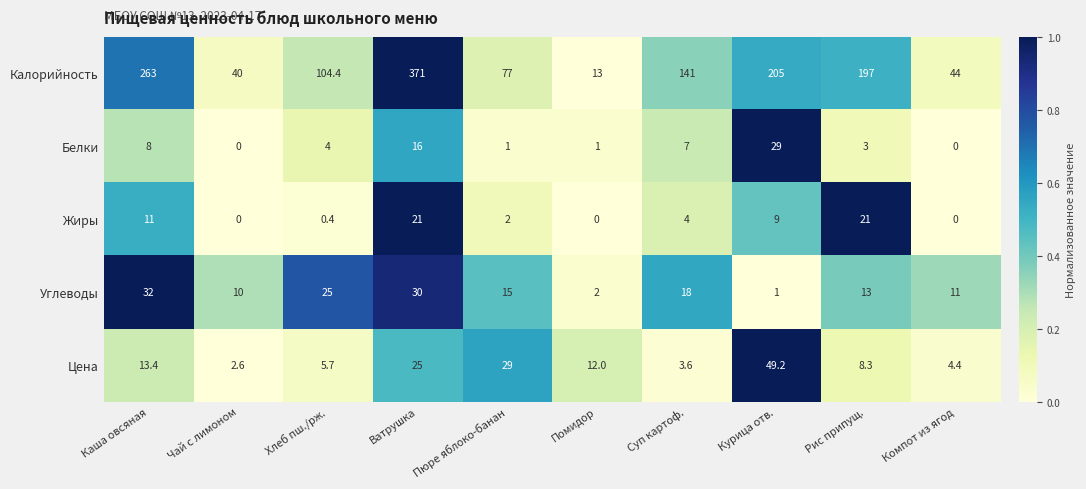

Rank the series by their maximum value, from lowest to highest.

Жиры, Белки, Углеводы, Цена, Калорийность